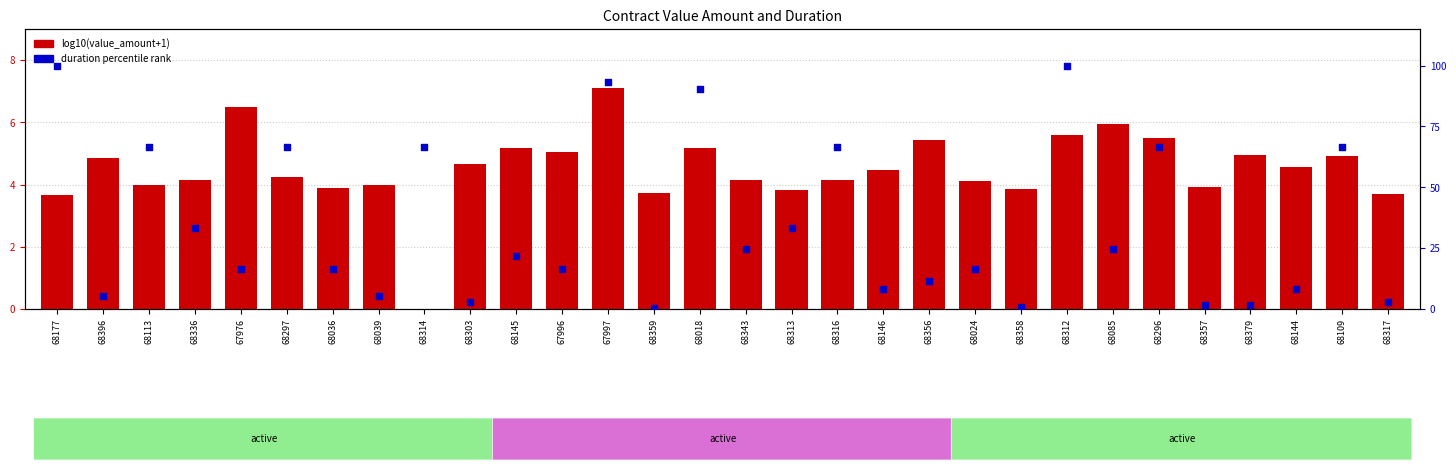

What is the total value across all series at 68109?

71.6